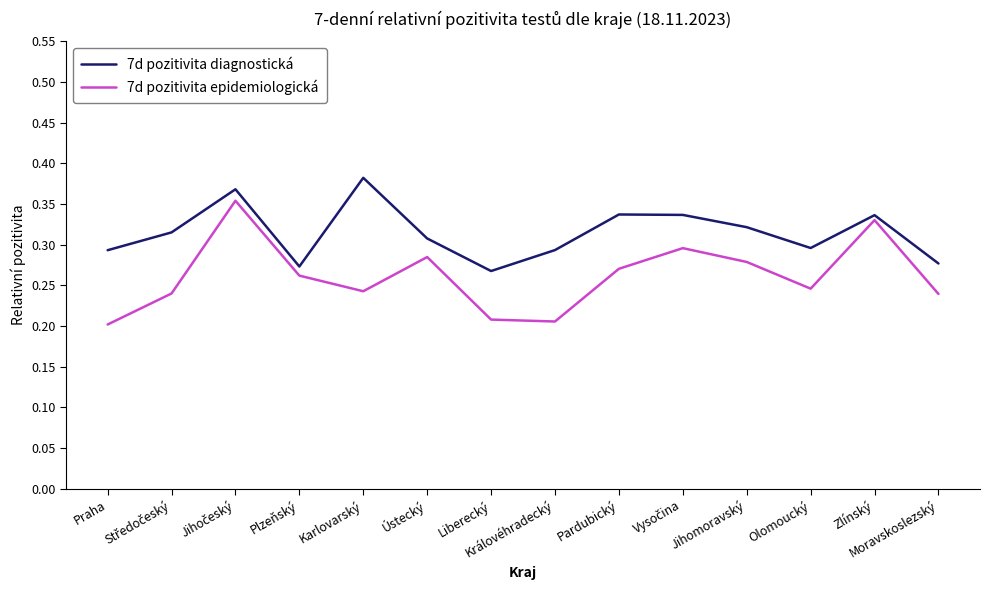

Which series has the largest total across all categories?

7d pozitivita diagnostická